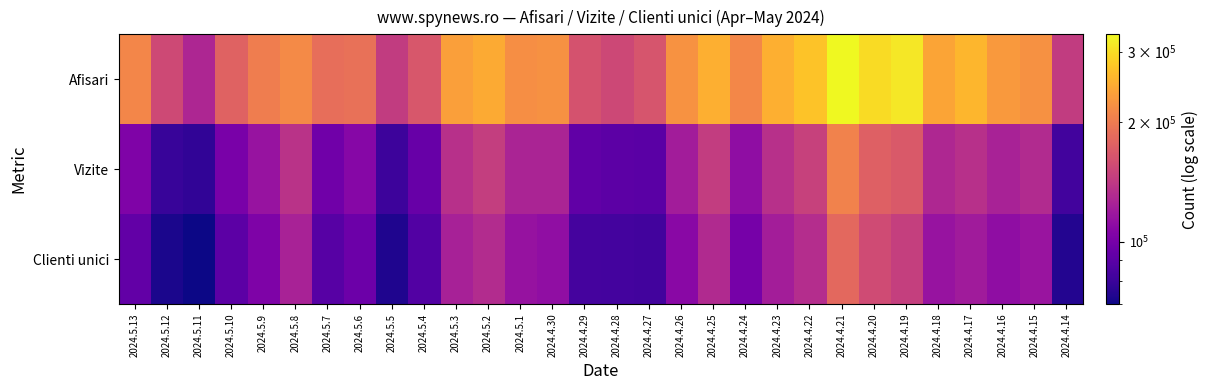

Reading right to left, what are all the values shown in this chart?

Afisari: 2024.4.14=144062	2024.4.15=221450	2024.4.16=229796	2024.4.17=259877	2024.4.18=241043	2024.4.19=310505	2024.4.20=297640	2024.4.21=331391	2024.4.22=272504	2024.4.23=251916	2024.4.24=211384	2024.4.25=250736	2024.4.26=222216	2024.4.27=164702	2024.4.28=153206	2024.4.29=162568	2024.4.30=221850	2024.5.1=218323	2024.5.2=247332	2024.5.3=235536	2024.5.4=166418	2024.5.5=143903	2024.5.6=189715	2024.5.7=187559	2024.5.8=213955	2024.5.9=201577	2024.5.10=176507	2024.5.11=128100	2024.5.12=154764	2024.5.13=210585
Vizite: 2024.4.14=82220	2024.4.15=130977	2024.4.16=124737	2024.4.17=135251	2024.4.18=128982	2024.4.19=167970	2024.4.20=174928	2024.4.21=207326	2024.4.22=148302	2024.4.23=134915	2024.4.24=111256	2024.4.25=144736	2024.4.26=121270	2024.4.27=90074	2024.4.28=90344	2024.4.29=92070	2024.4.30=126498	2024.5.1=126188	2024.5.2=145067	2024.5.3=135316	2024.5.4=94623	2024.5.5=80625	2024.5.6=107042	2024.5.7=98175	2024.5.8=137134	2024.5.9=115636	2024.5.10=101504	2024.5.11=77081	2024.5.12=79336	2024.5.13=103876
Clienti unici: 2024.4.14=74028	2024.4.15=116308	2024.4.16=111251	2024.4.17=120263	2024.4.18=115345	2024.4.19=146738	2024.4.20=156327	2024.4.21=182332	2024.4.22=132883	2024.4.23=121811	2024.4.24=100666	2024.4.25=130144	2024.4.26=108855	2024.4.27=82199	2024.4.28=82516	2024.4.29=83027	2024.4.30=111689	2024.5.1=114564	2024.5.2=132252	2024.5.3=123902	2024.5.4=87267	2024.5.5=73381	2024.5.6=96050	2024.5.7=89169	2024.5.8=125077	2024.5.9=103561	2024.5.10=90286	2024.5.11=69937	2024.5.12=72132	2024.5.13=93032